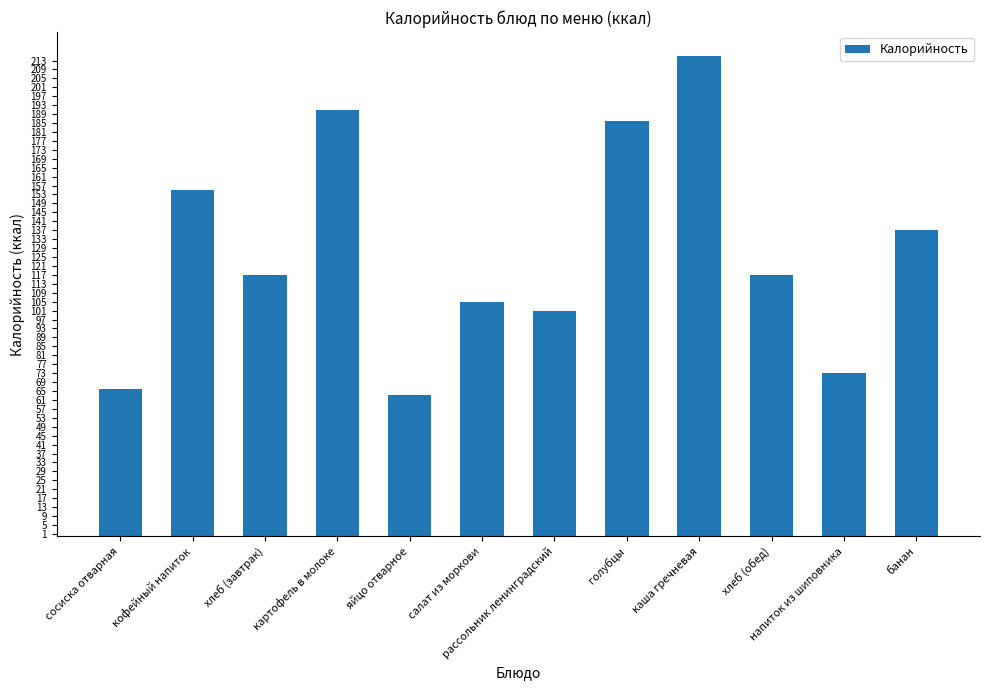

What is the difference between the values at яйцо отварное and напиток из шиповника?

10